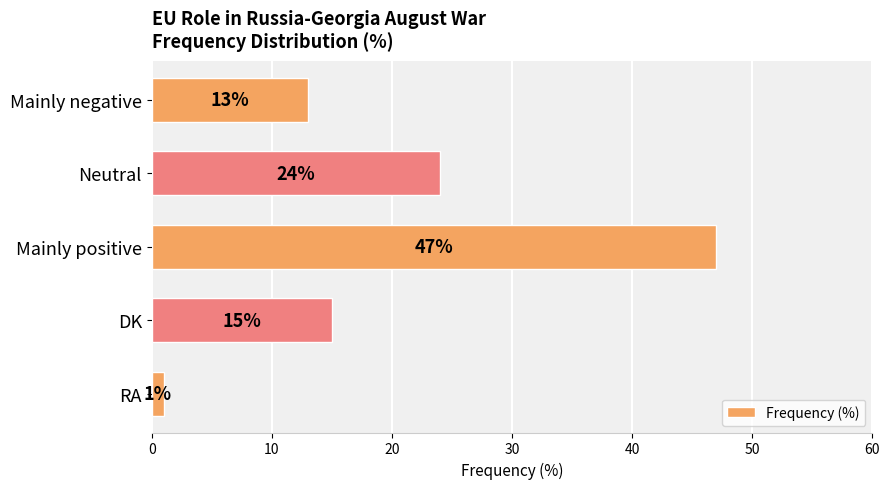

List the labels in order of value, smallest first.

RA, Mainly negative, DK, Neutral, Mainly positive